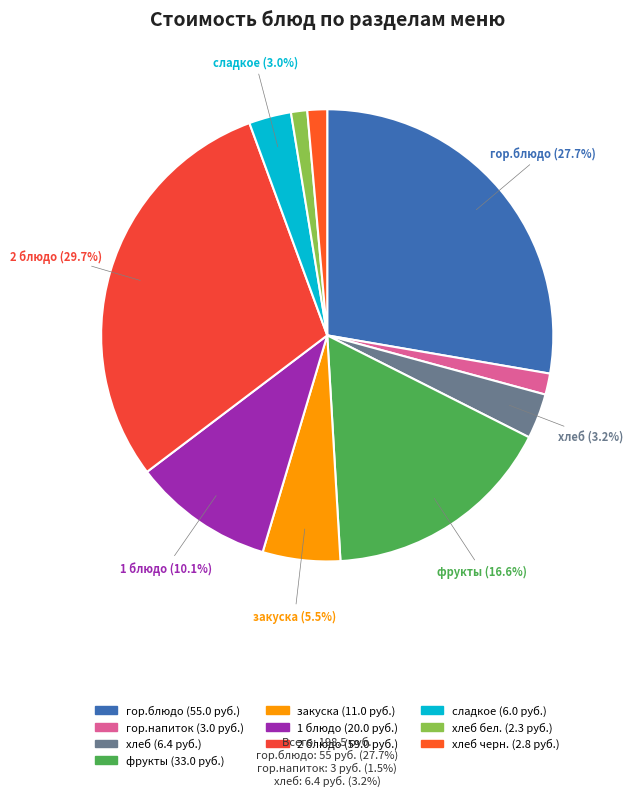

To the nearest percent, what is the average slice percentage?

10%